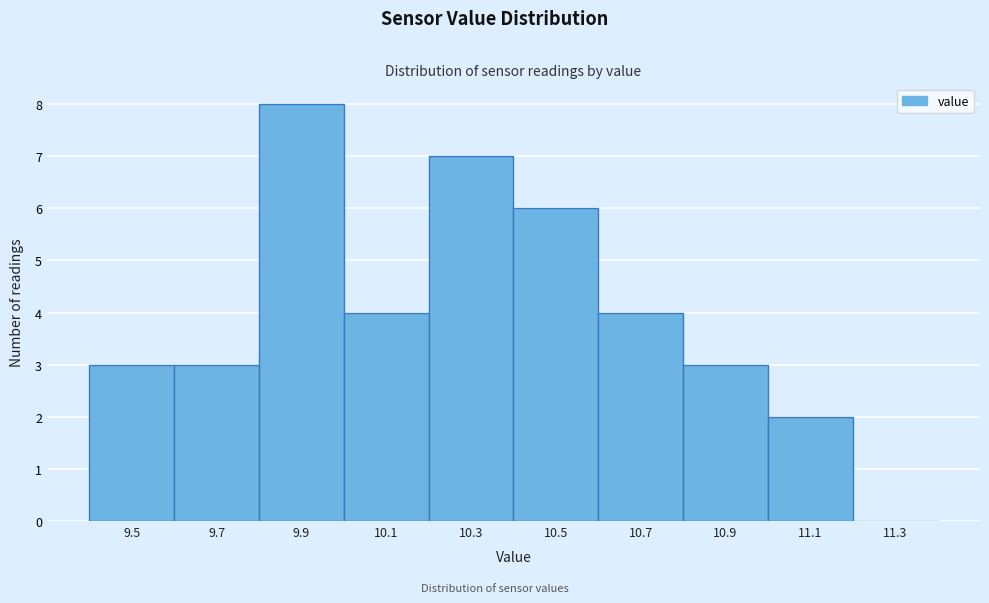

Reading right to left, what are all the values shown in this chart?

11.3=0	11.1=2	10.9=3	10.7=4	10.5=6	10.3=7	10.1=4	9.9=8	9.7=3	9.5=3